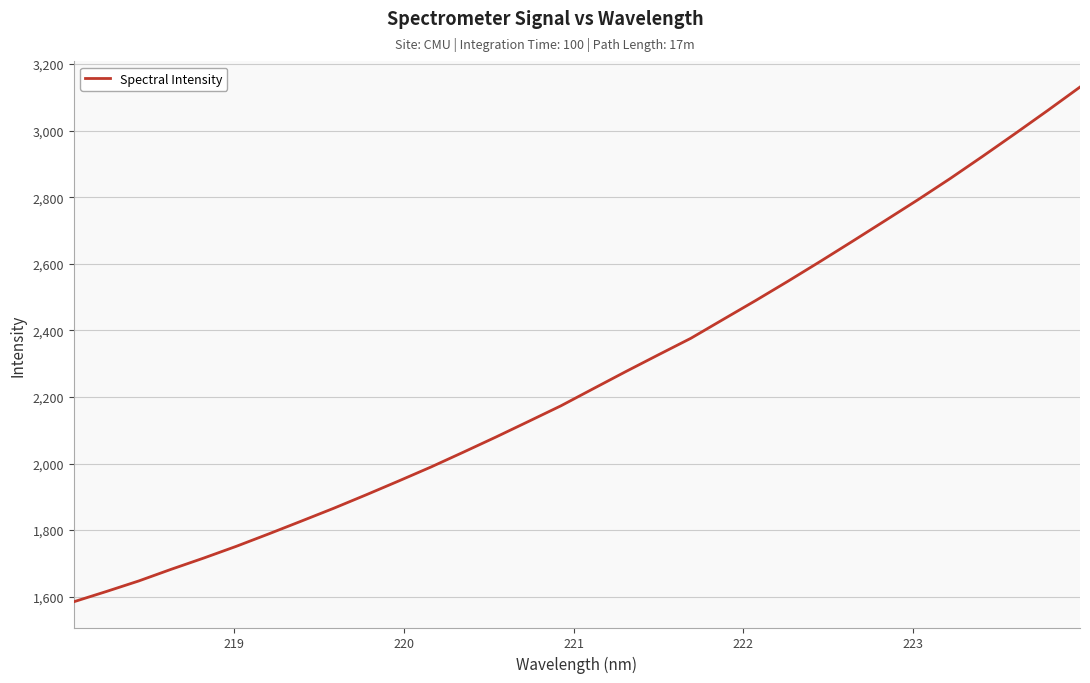

Count the number of data series in this chart.

1